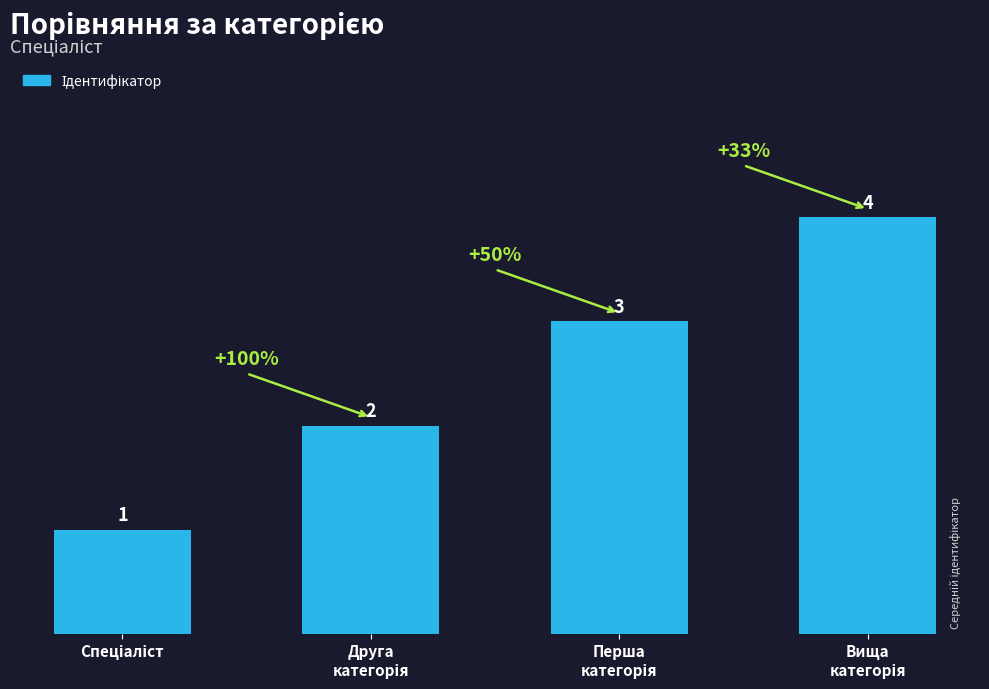

What is the value of the 1st bar from the left?

1